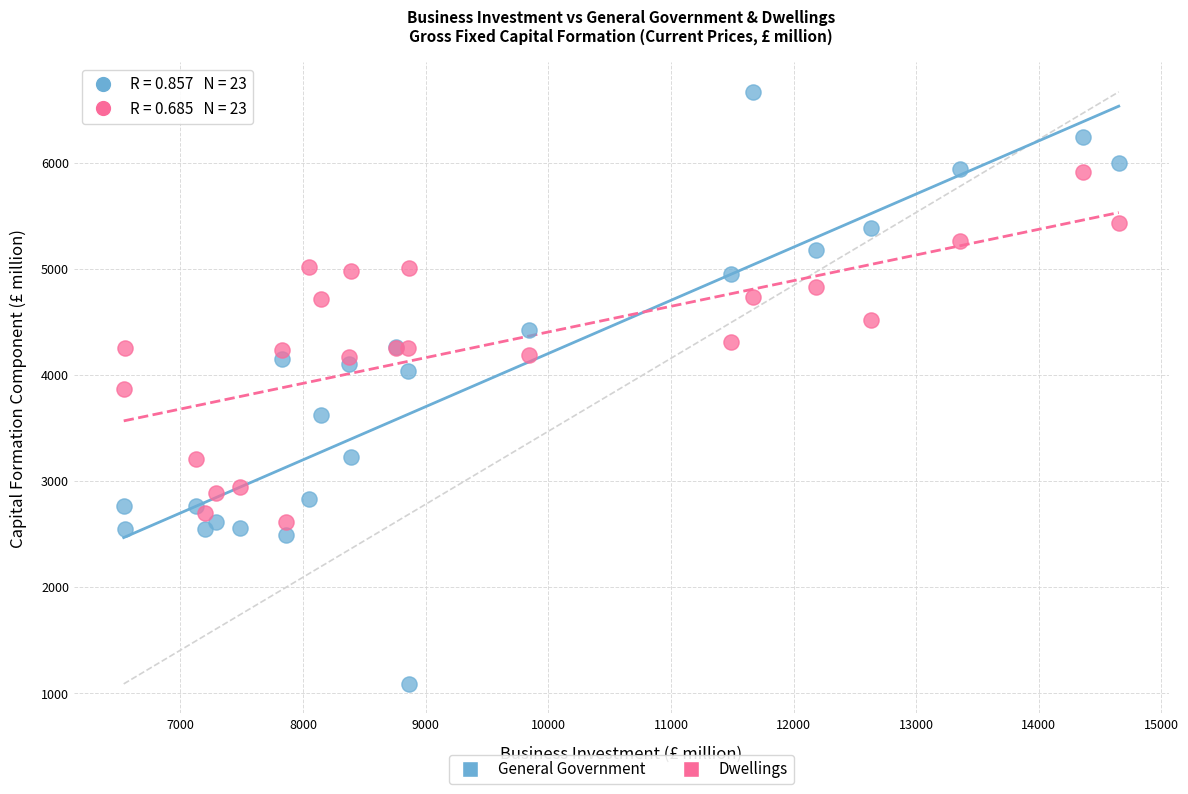

Which series contains the lowest Y value?

General Government